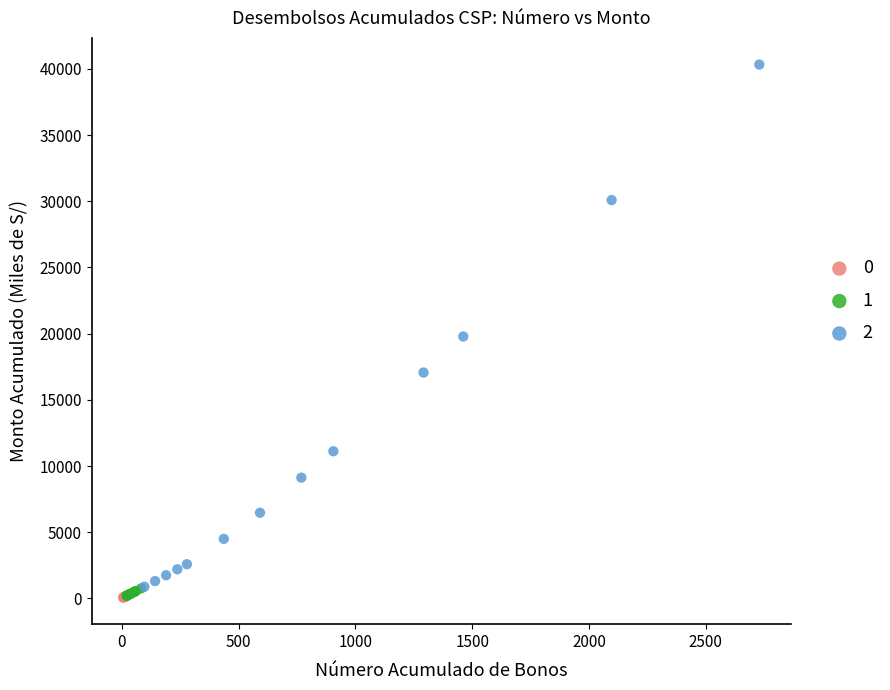

Which series has the widest spread of Y values?

2